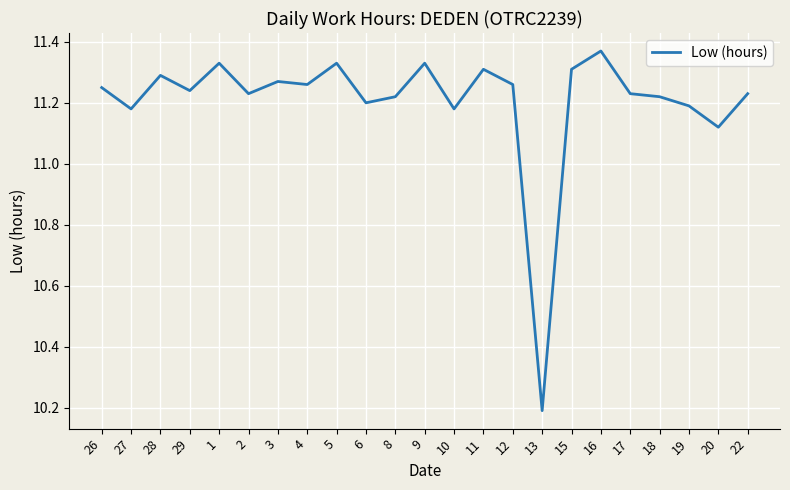

Count the number of values greater than 11.

22